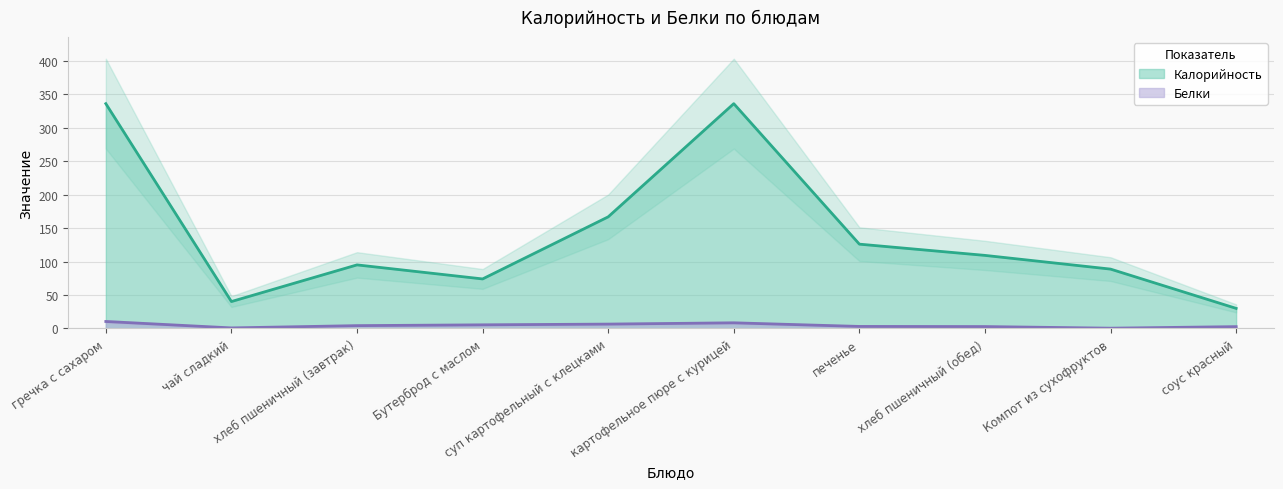

True or false: Калорийность has a value of 166.8 at суп картофельный с клецками.

True